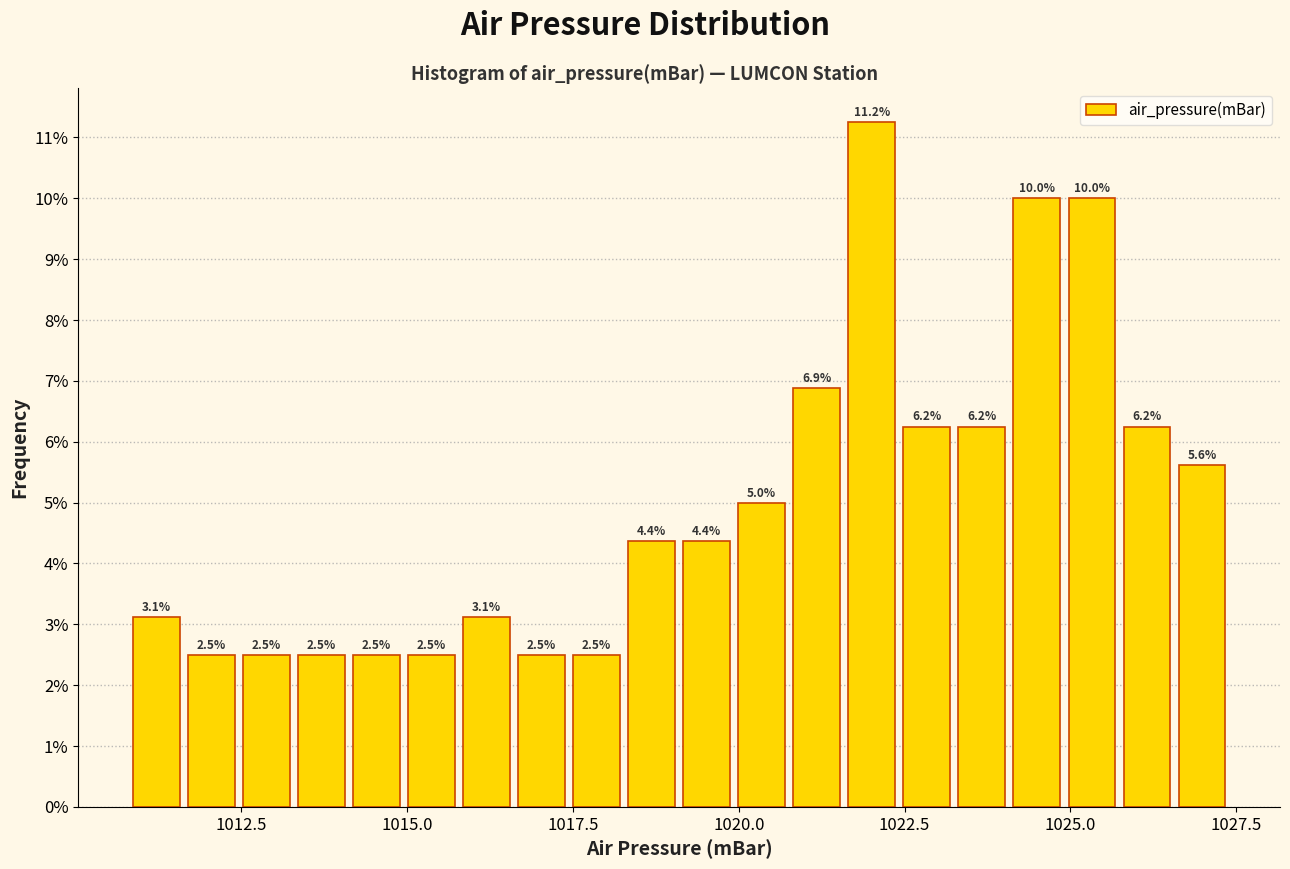

Around what value on the x-axis is the tallest bar? Give the approximate position of its centre, as read against the axis.

1022.0